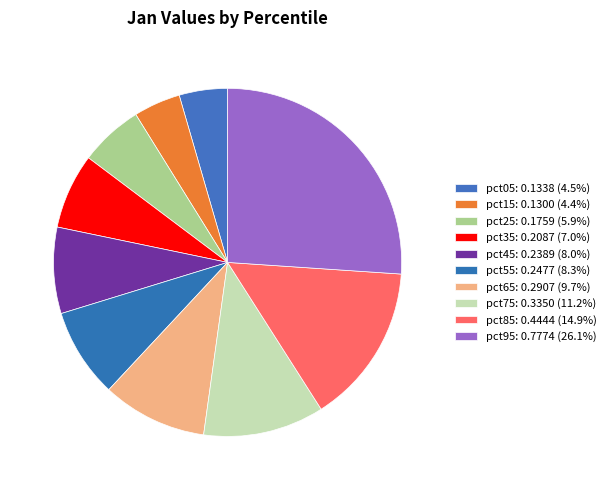

How many segments does this pie chart have?

10